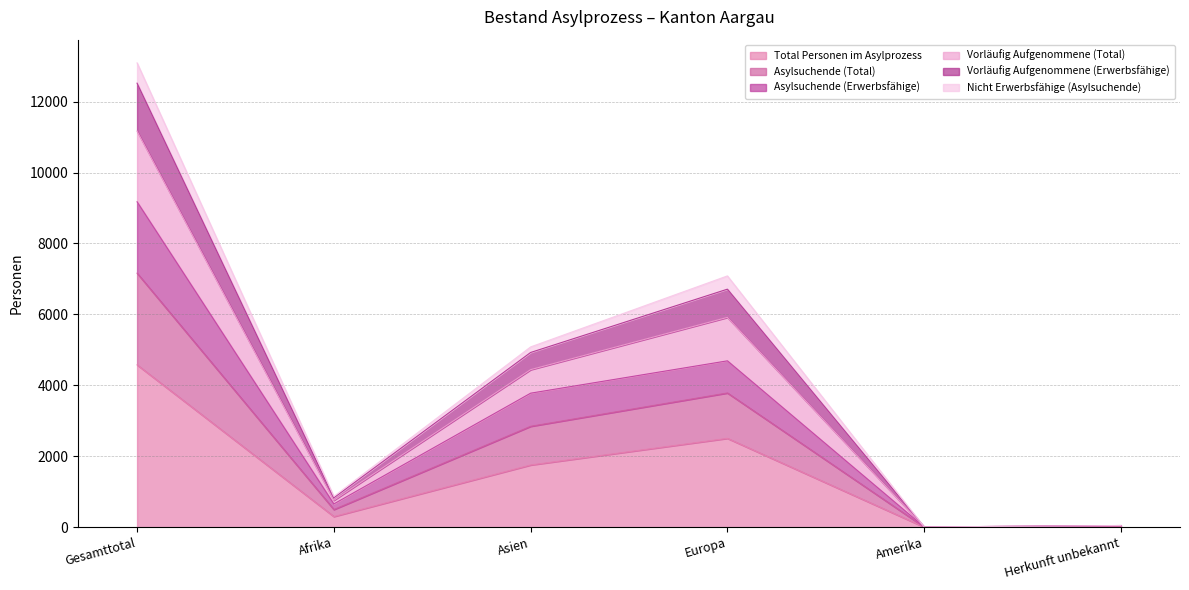

Rank the categories by Total Personen im Asylprozess value from highest to lowest.

Gesamttotal, Europa, Asien, Afrika, Herkunft unbekannt, Amerika